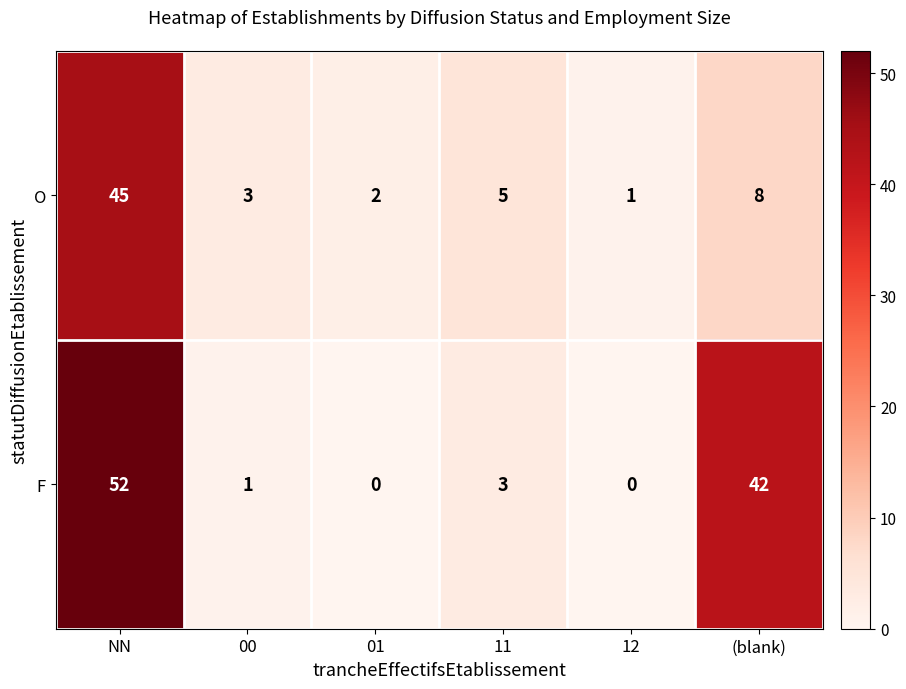

What is the difference between the F values at 11 and 12?

3